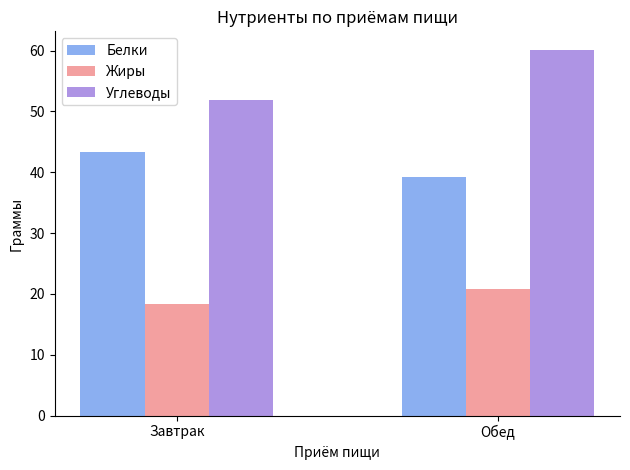

Rank the categories by Углеводы value from highest to lowest.

Обед, Завтрак